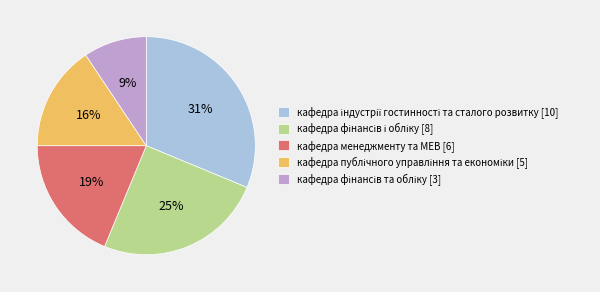

To the nearest percent, what is the difference between the largest and smallest slice percentages?

22%